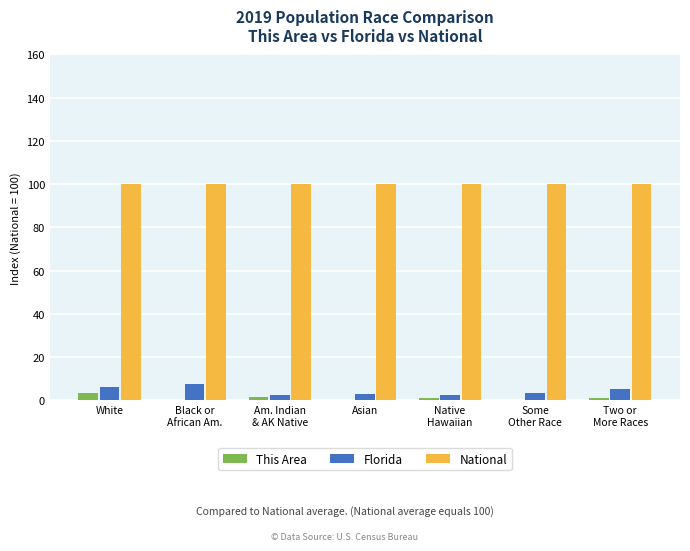

What is the sum of the This Area values at Two or
More Races and Asian?

1.4